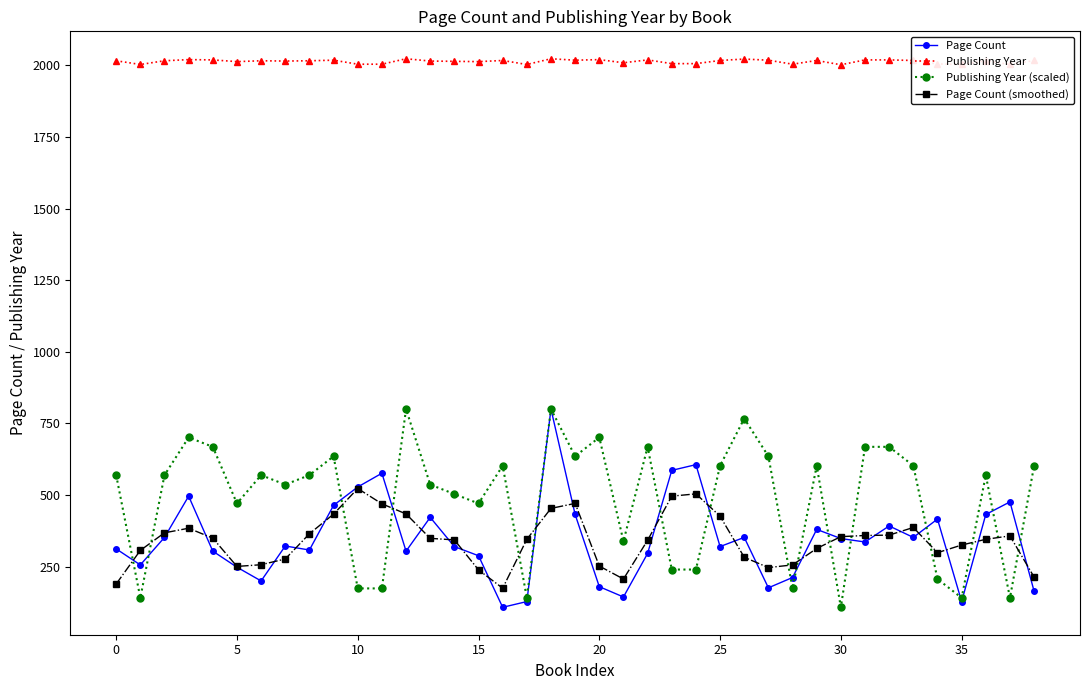

Which series has the largest total across all categories?

Publishing Year